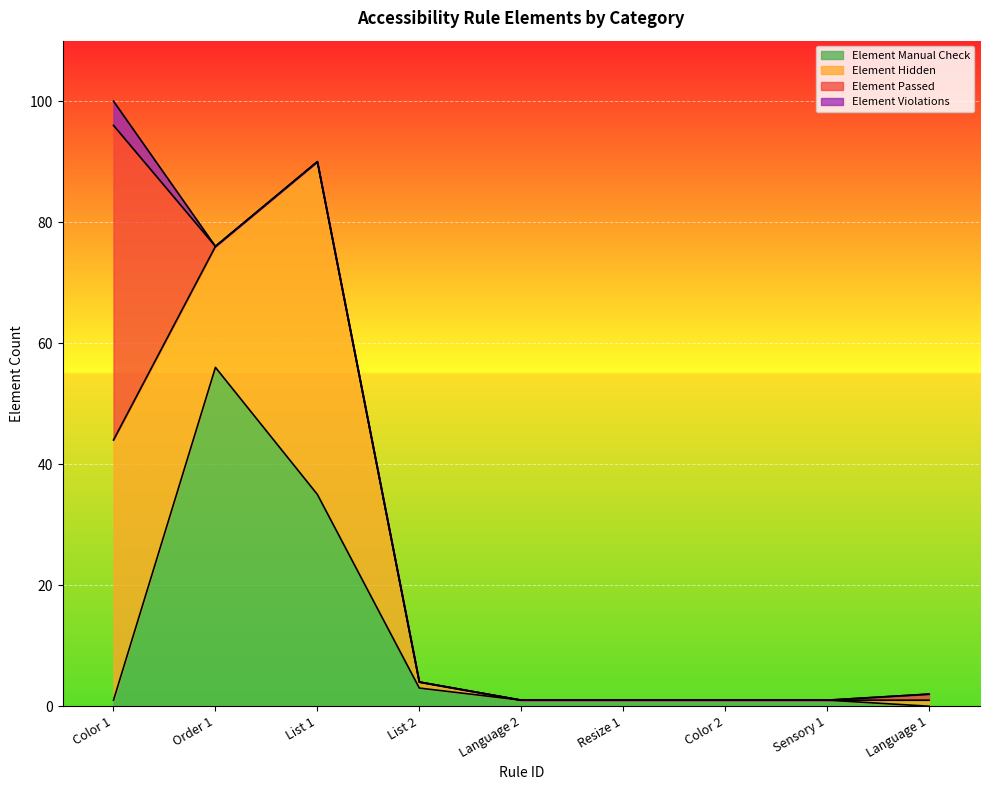

At which category is the sum across all series the highest?

Color 1